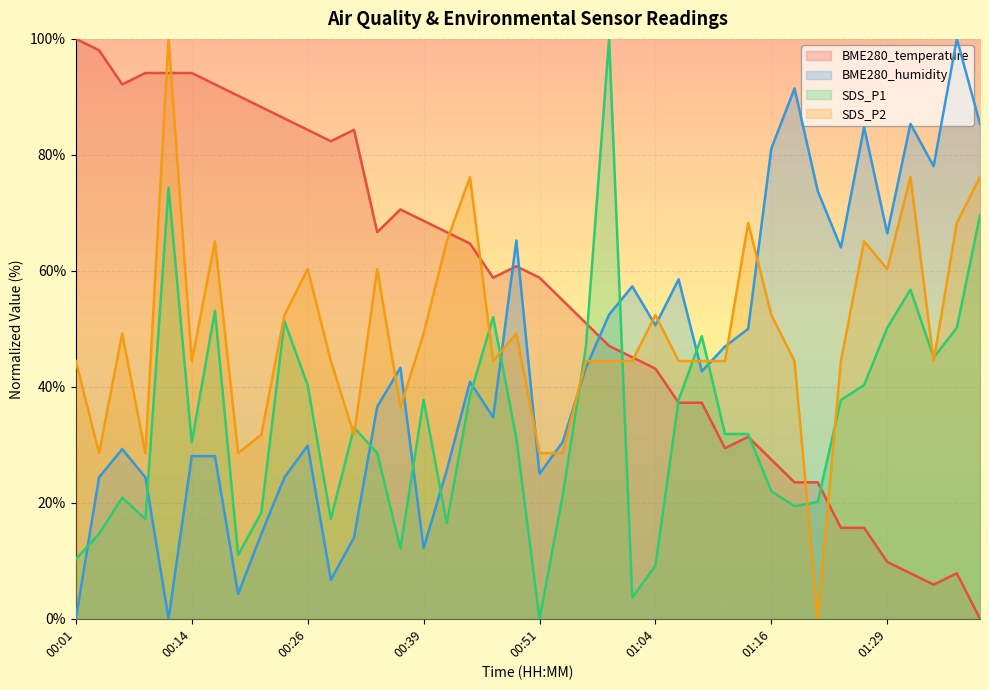

Does the chart display data point markers on the line(s)?

No